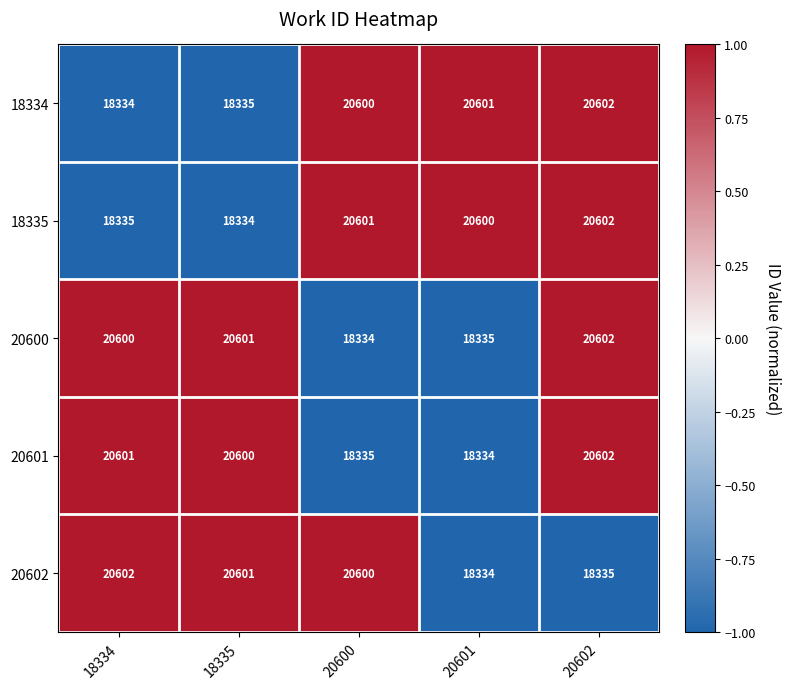

Reading left to right, list all the values displayed in this chart.

18334: 18334	18335	20600	20601	20602
18335: 18335	18334	20601	20600	20602
20600: 20600	20601	18334	18335	20602
20601: 20601	20600	18335	18334	20602
20602: 20602	20601	20600	18334	18335